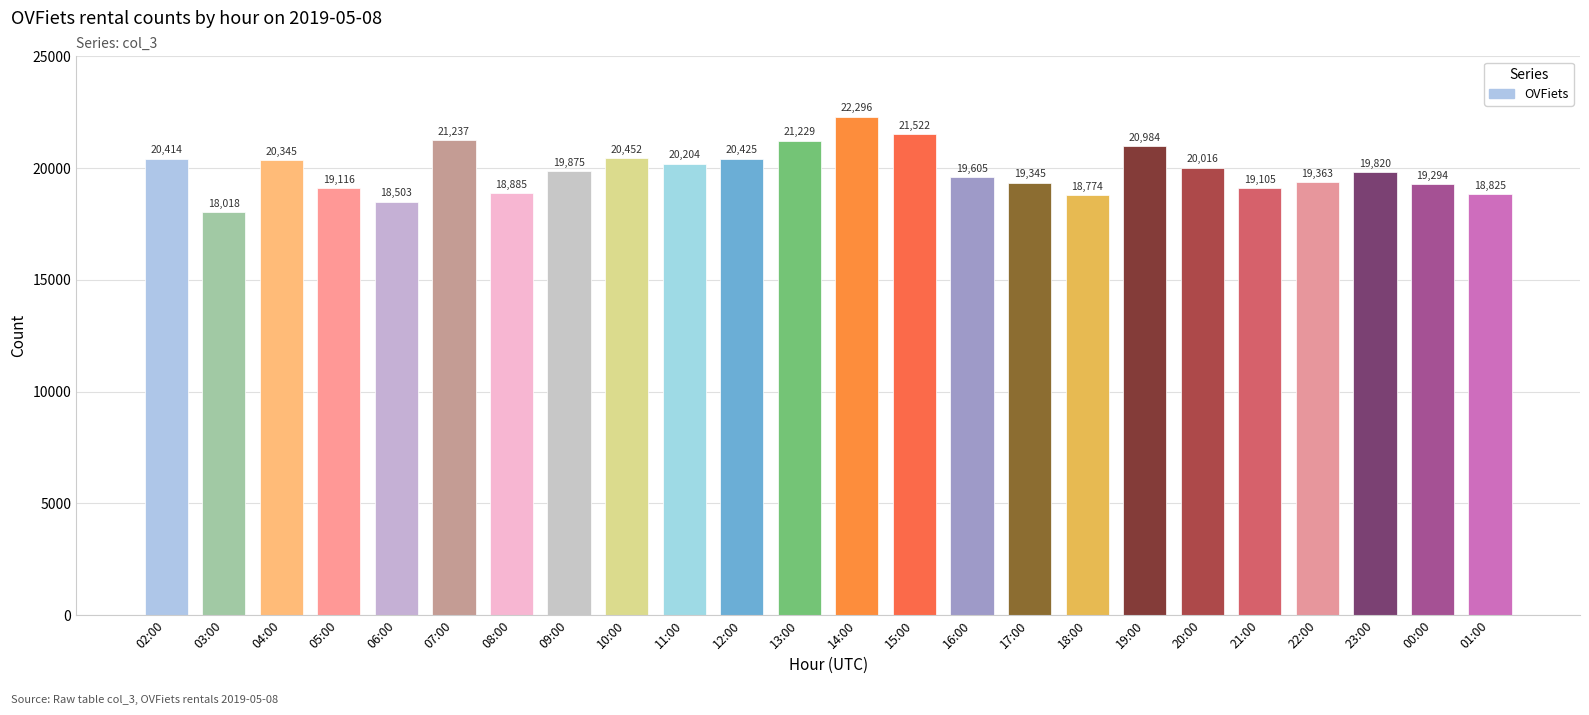

What is the label of the 1st bar from the left?

02:00